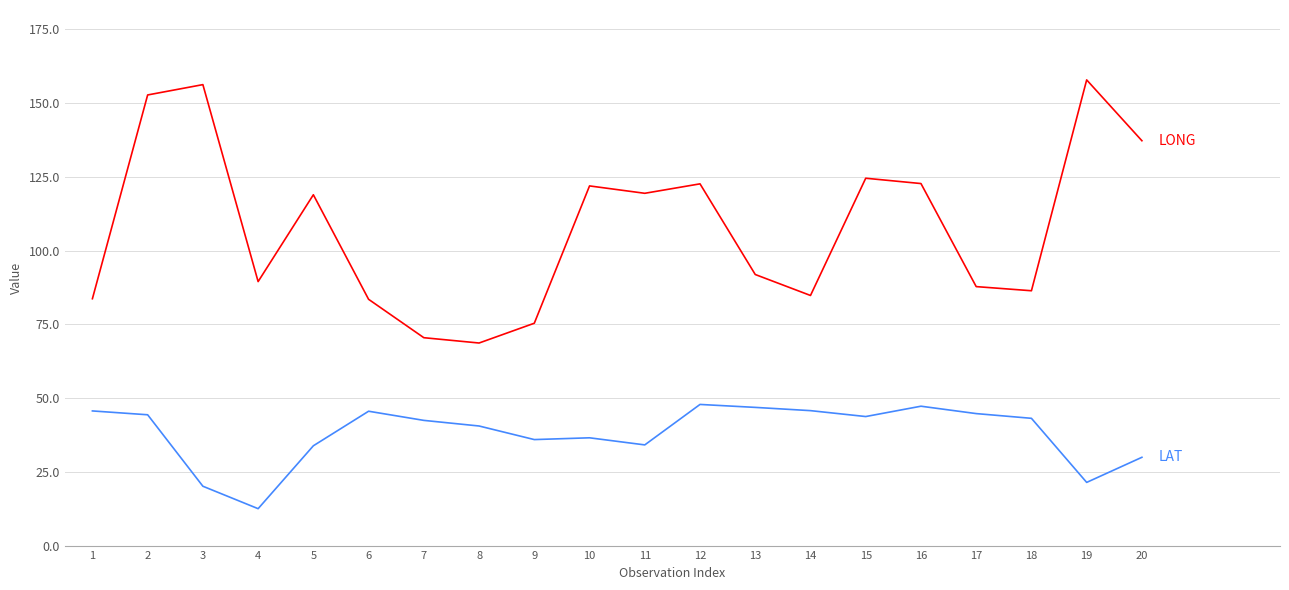

What is the spread (max minus min) of values at 10?

85.3